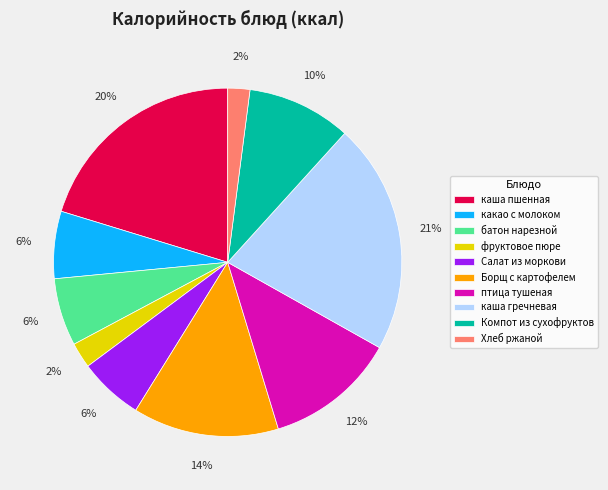

Between Борщ с картофелем and фруктовое пюре, which is larger?

Борщ с картофелем